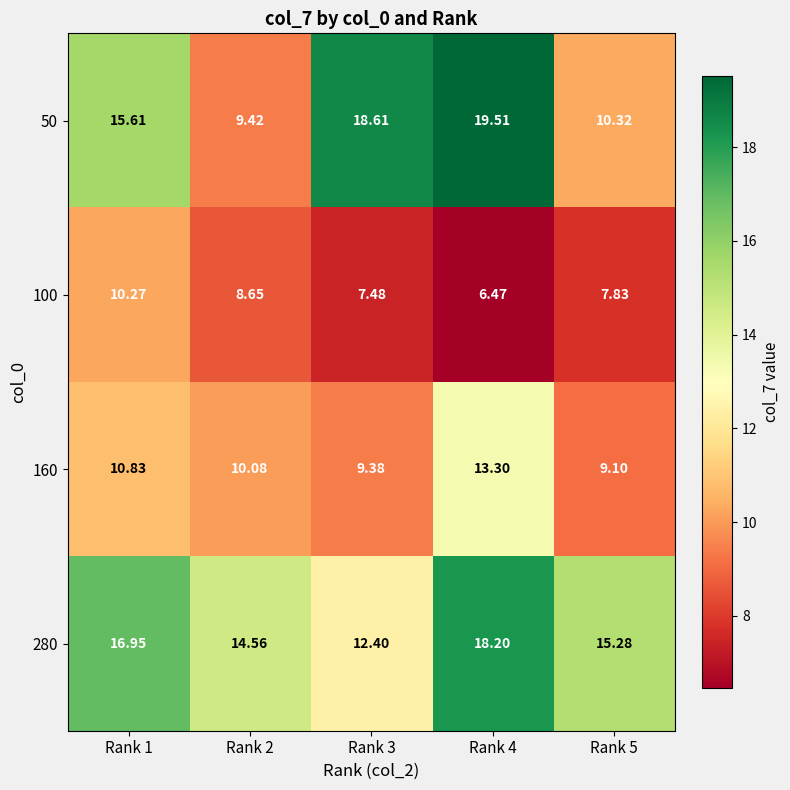

Between Rank 4 and Rank 5, which series saw the biggest shift?

50